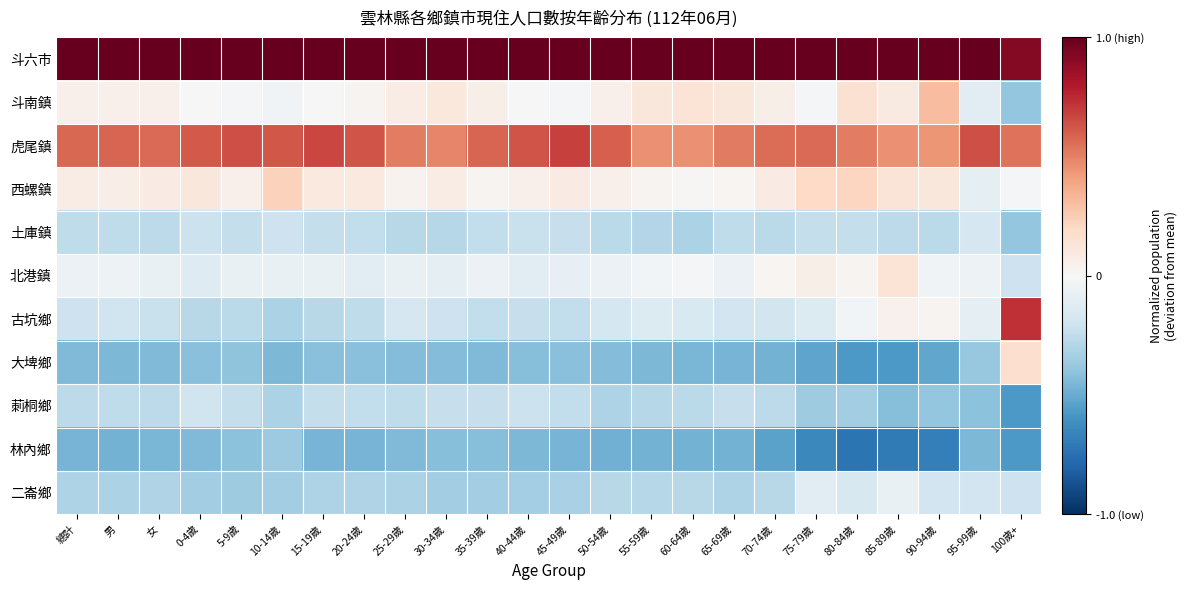

Which series has the largest range (max minus min)?

古坑鄉